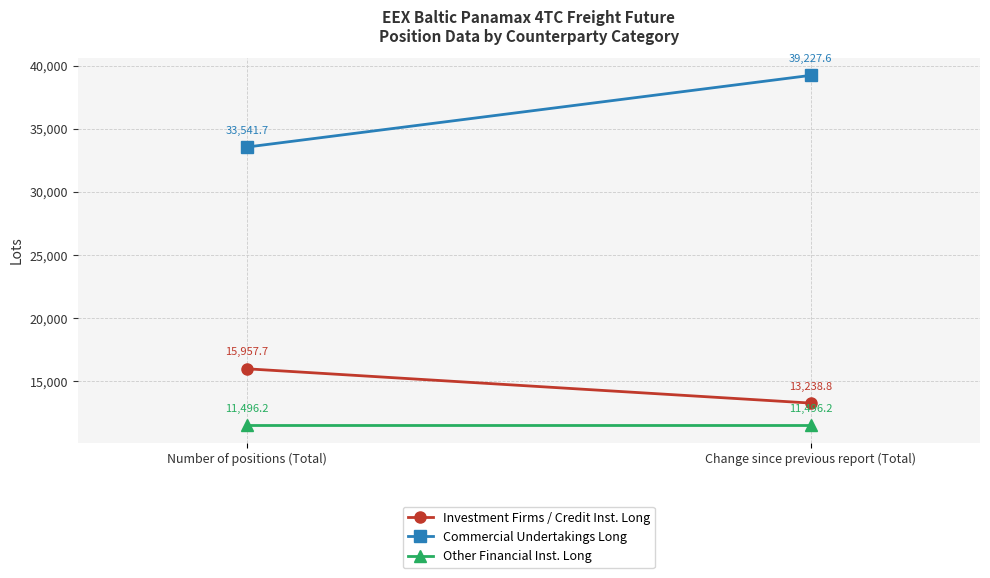

What are all the series names shown in the legend?

Investment Firms / Credit Inst. Long, Commercial Undertakings Long, Other Financial Inst. Long